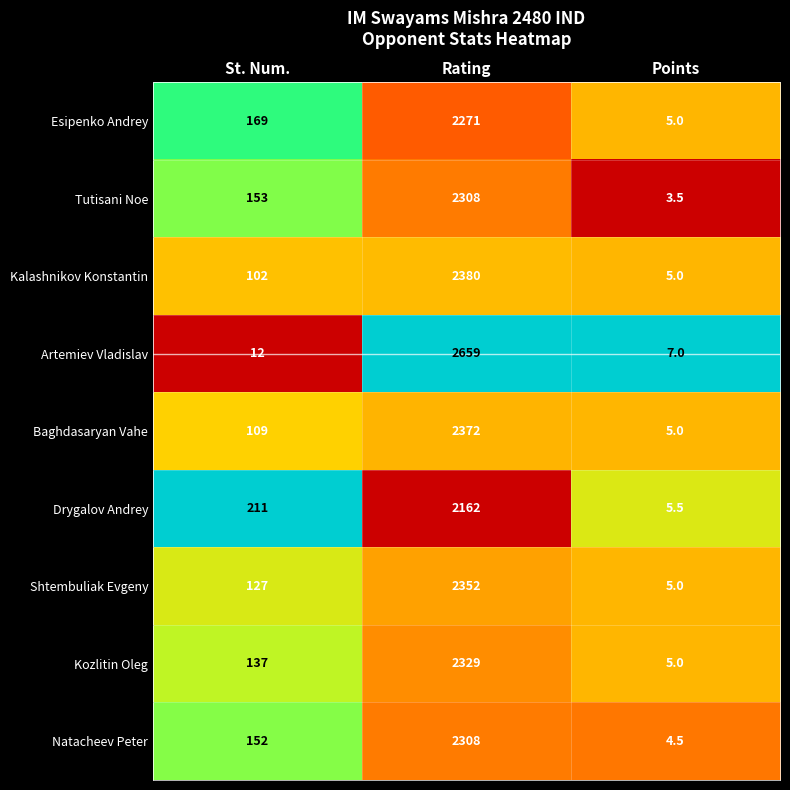

Which series has the widest spread of values?

Artemiev Vladislav